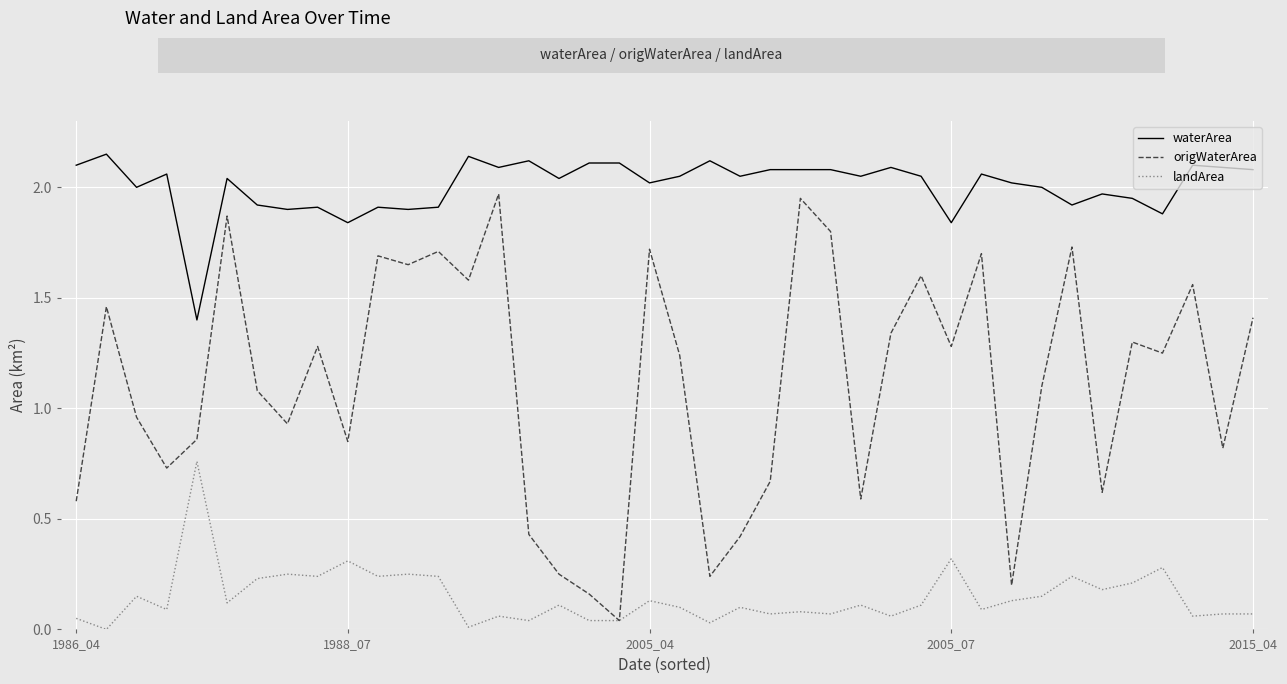

Rank the series by their average value, from highest to lowest.

waterArea, origWaterArea, landArea